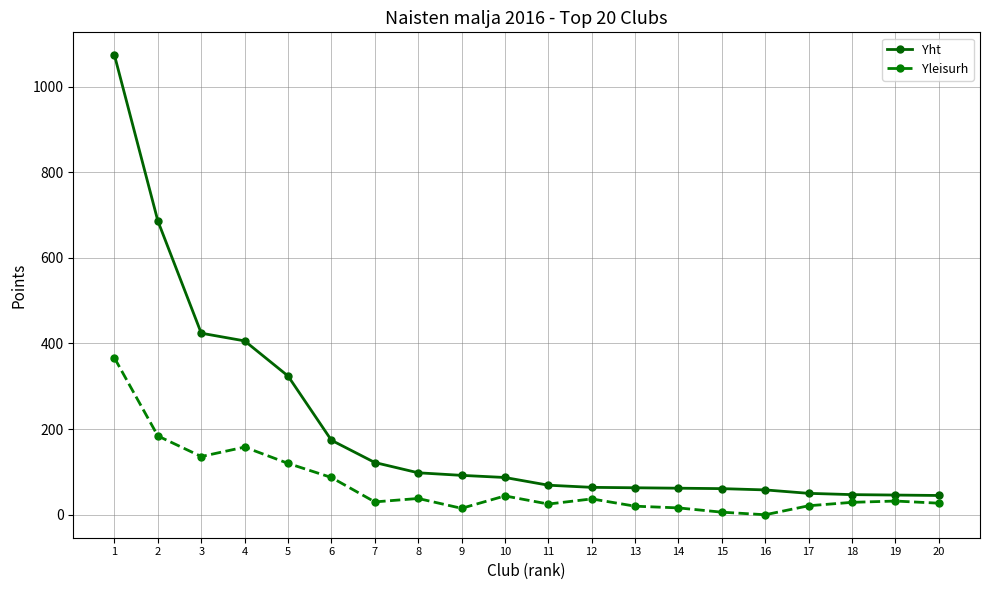

What is the difference between the second highest and minimum values in the Yht series?

641